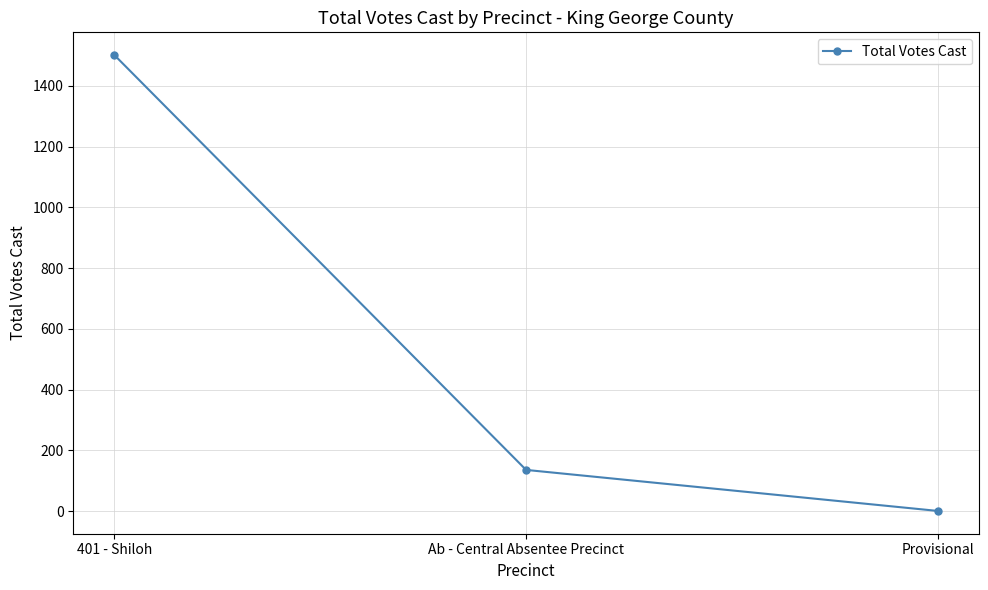

Reading left to right, extract all data points from this chart.

1501	136	1